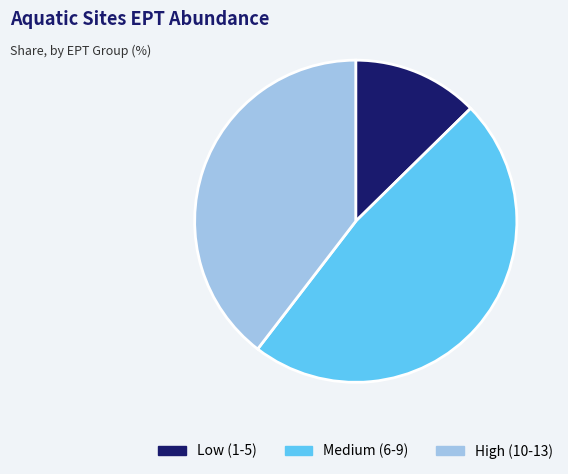

What is the largest slice in the pie chart?

Medium (6-9)